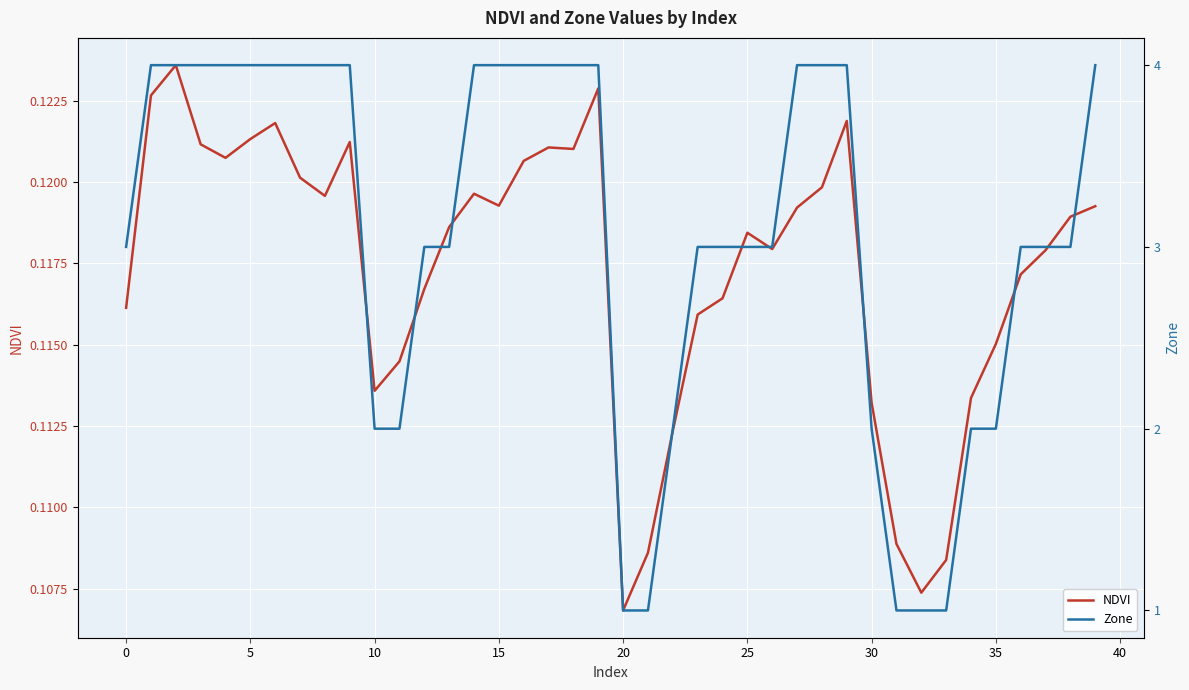

Count the number of categories in the chart.

40